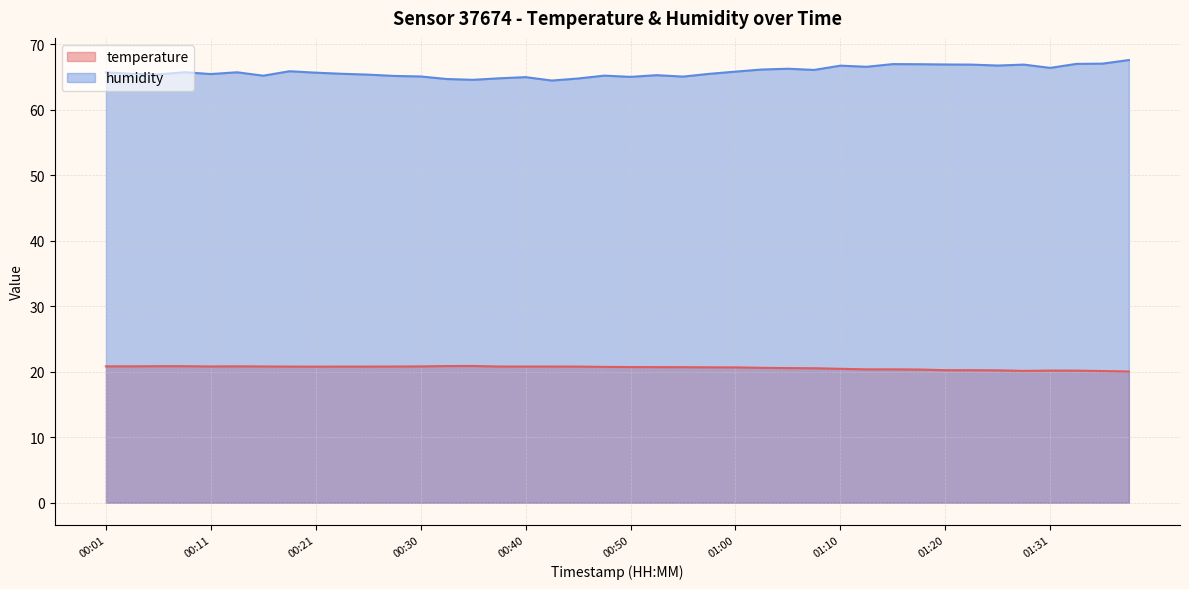

True or false: humidity and temperature intersect in this chart.

False